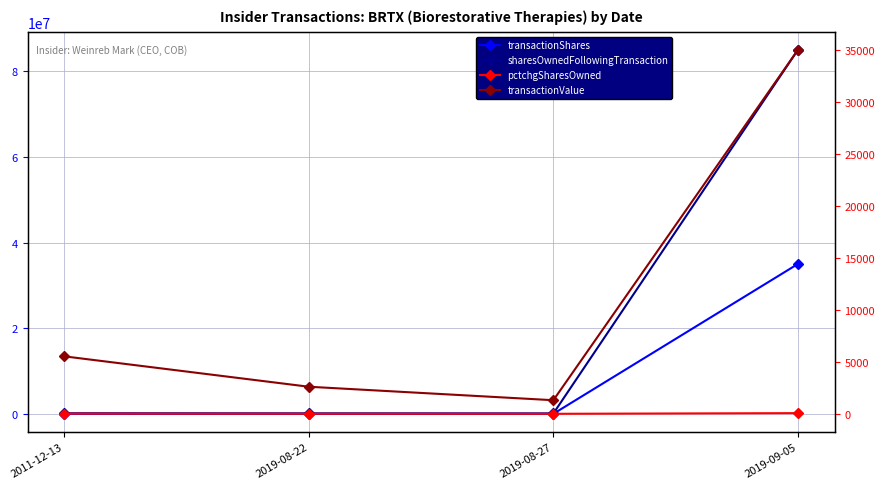

True or false: sharesOwnedFollowingTransaction and transactionValue cross at least once.

False